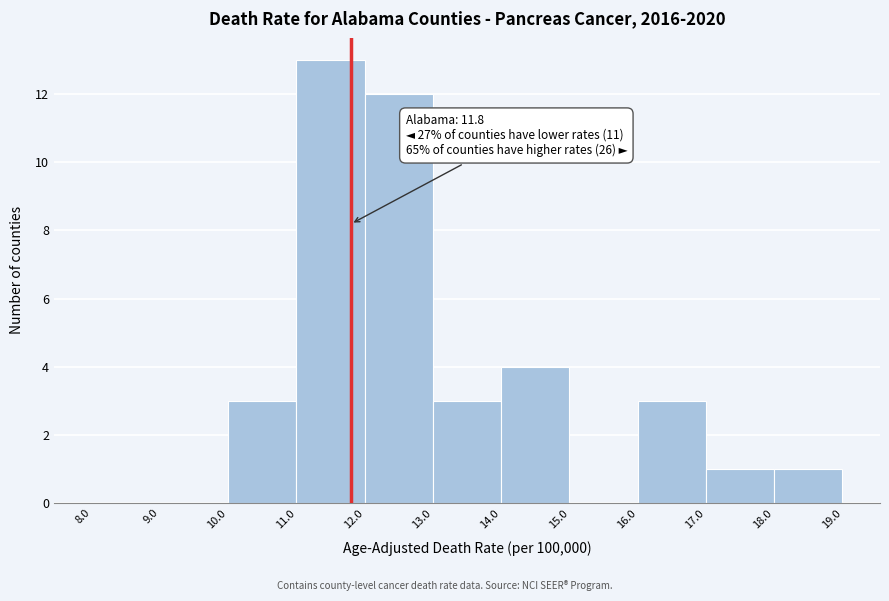

Over which range of the x-axis is the bar tallest?

11.0 to 12.0